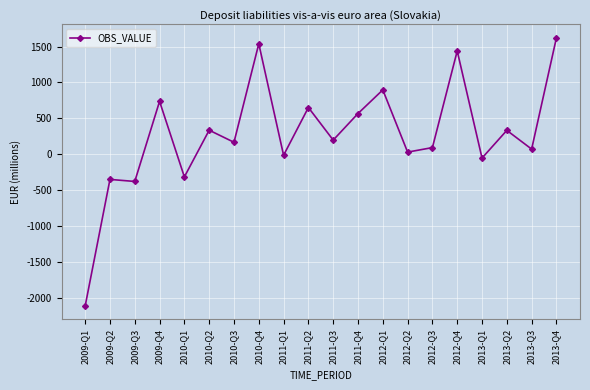

Which has a higher value, 2011-Q2 or 2010-Q1?

2011-Q2